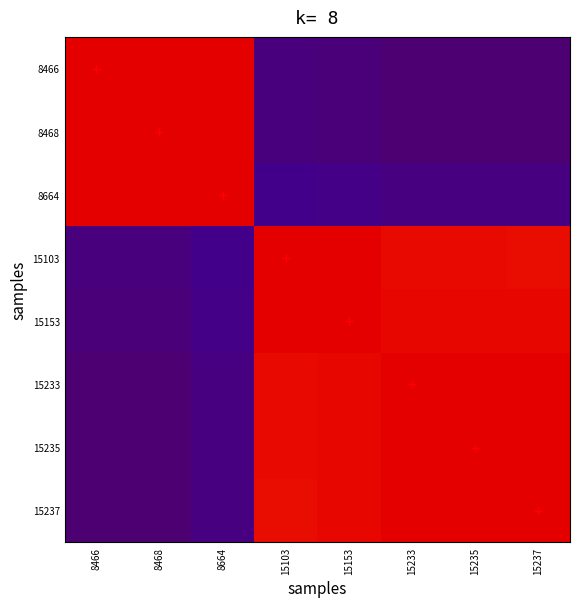

At 15235, list the series in order from largest to smallest.

15233, 15235, 15237, 15153, 15103, 8664, 8468, 8466